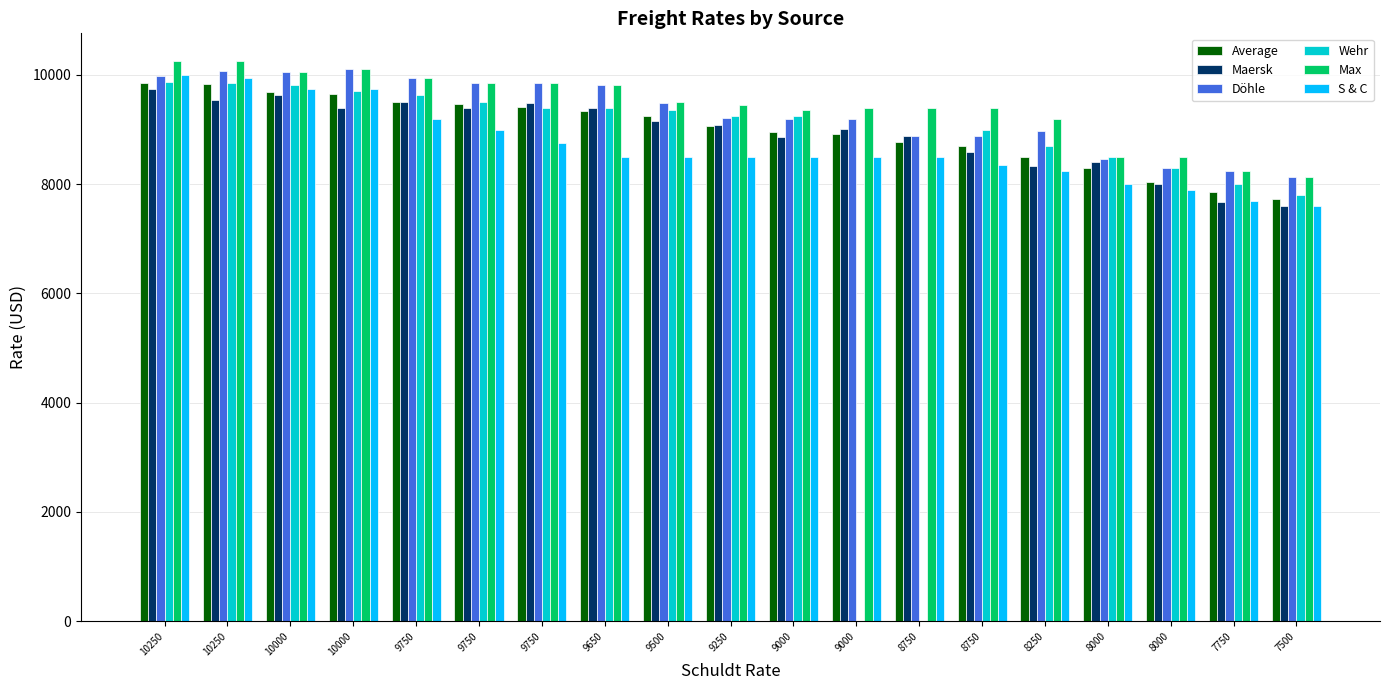

Are the bars grouped side by side (vs. stacked)?

Yes